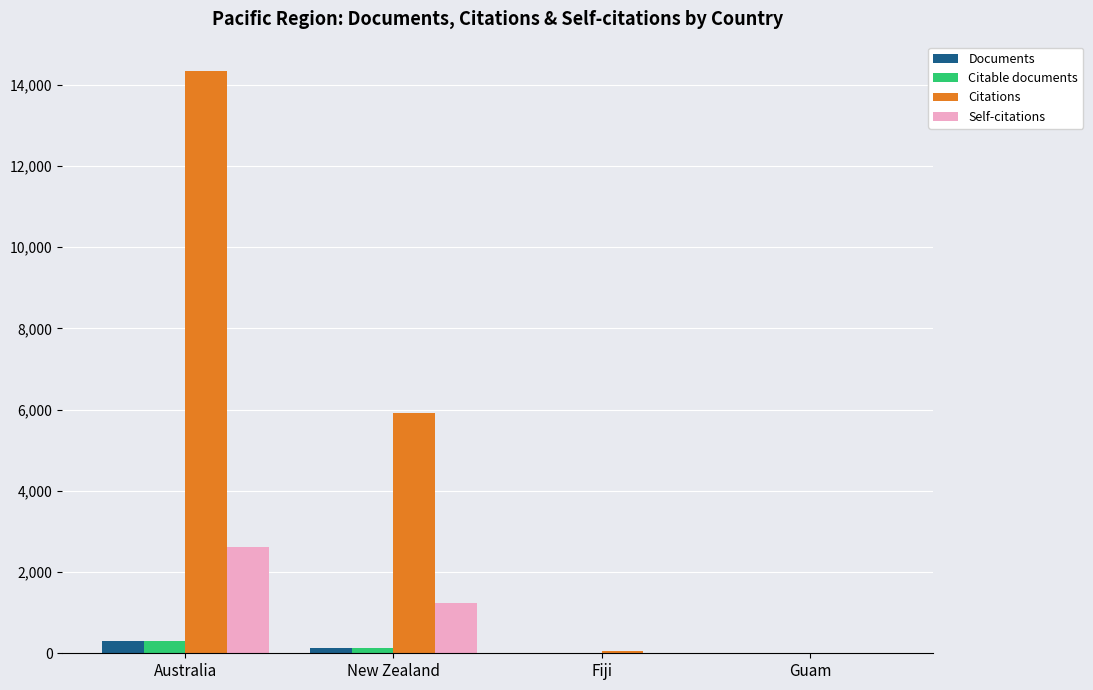

Which series has the largest range (max minus min)?

Citations